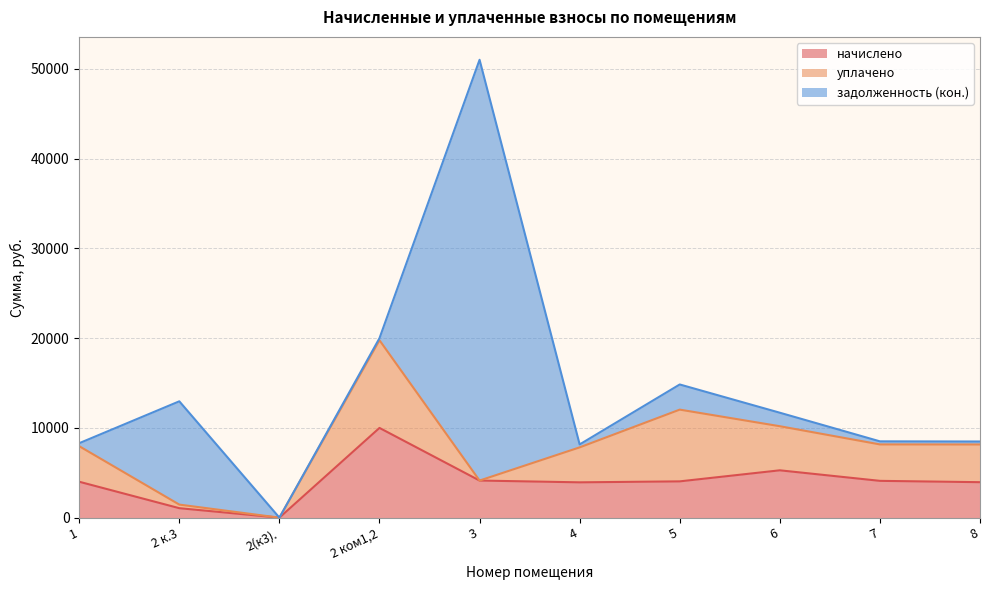

Between 2 ком1,2 and 6, which is larger?

2 ком1,2